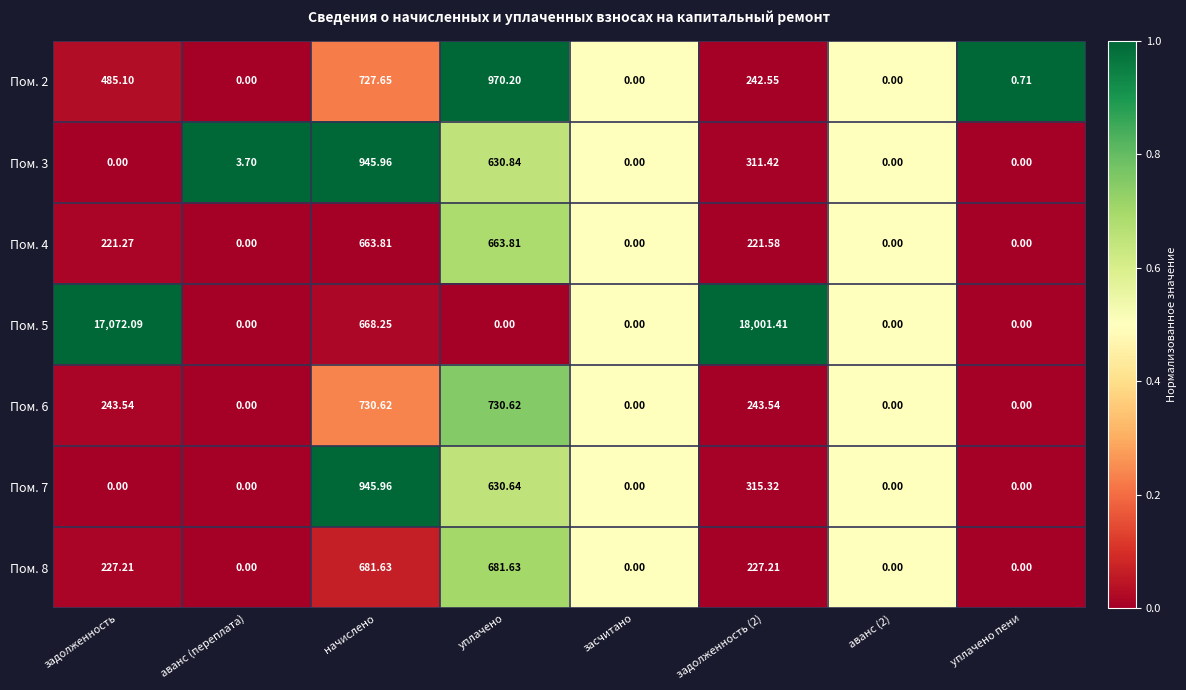

Which category has the highest value in the Пом. 2 series?

уплачено